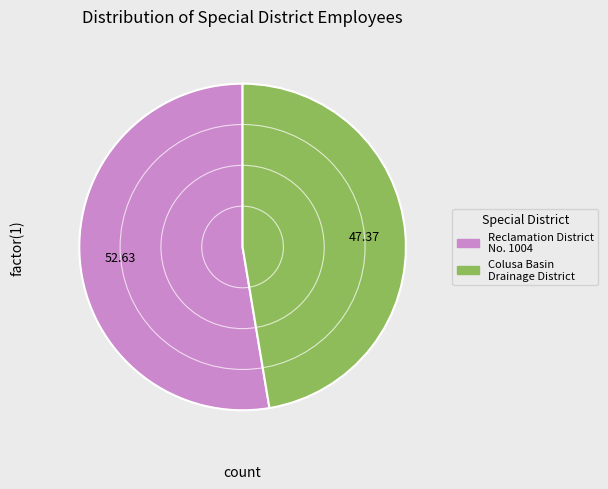

How many segments does this pie chart have?

2